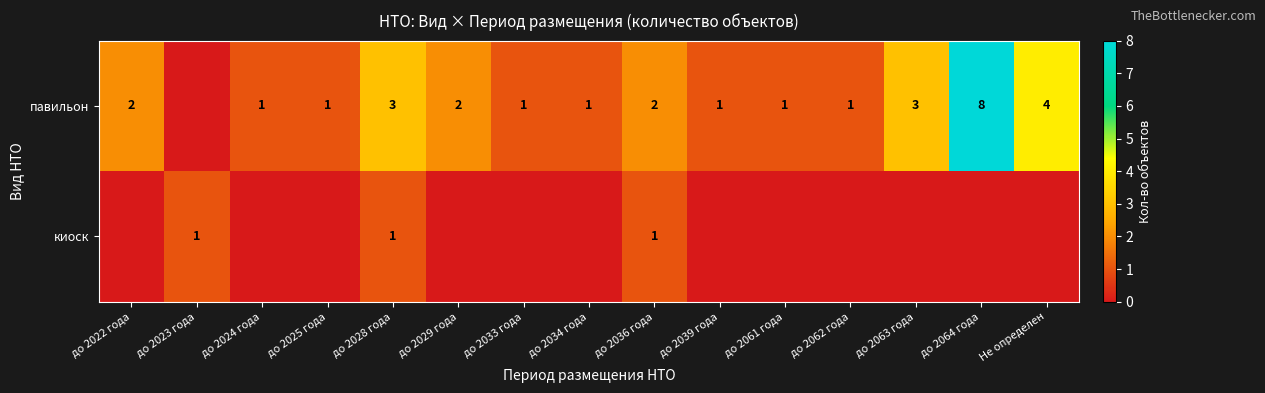

True or false: павильон has a value of 1 at до 2033 года.

True